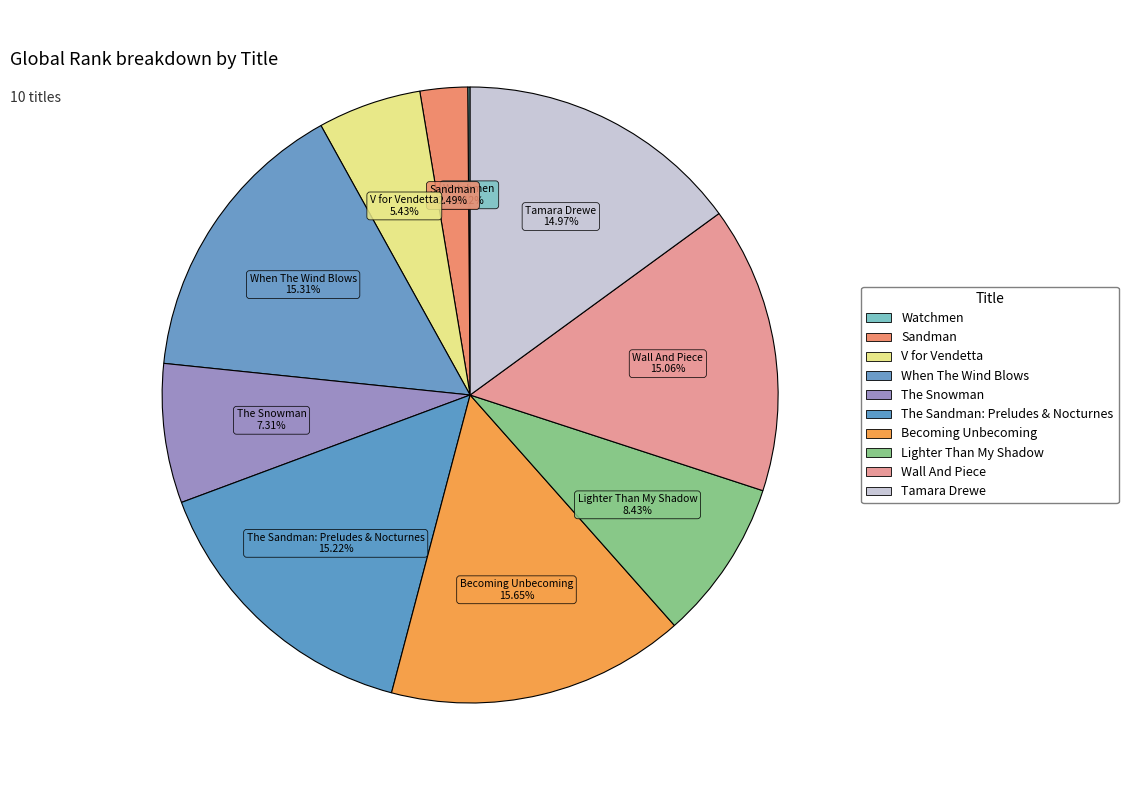

How many segments does this pie chart have?

10